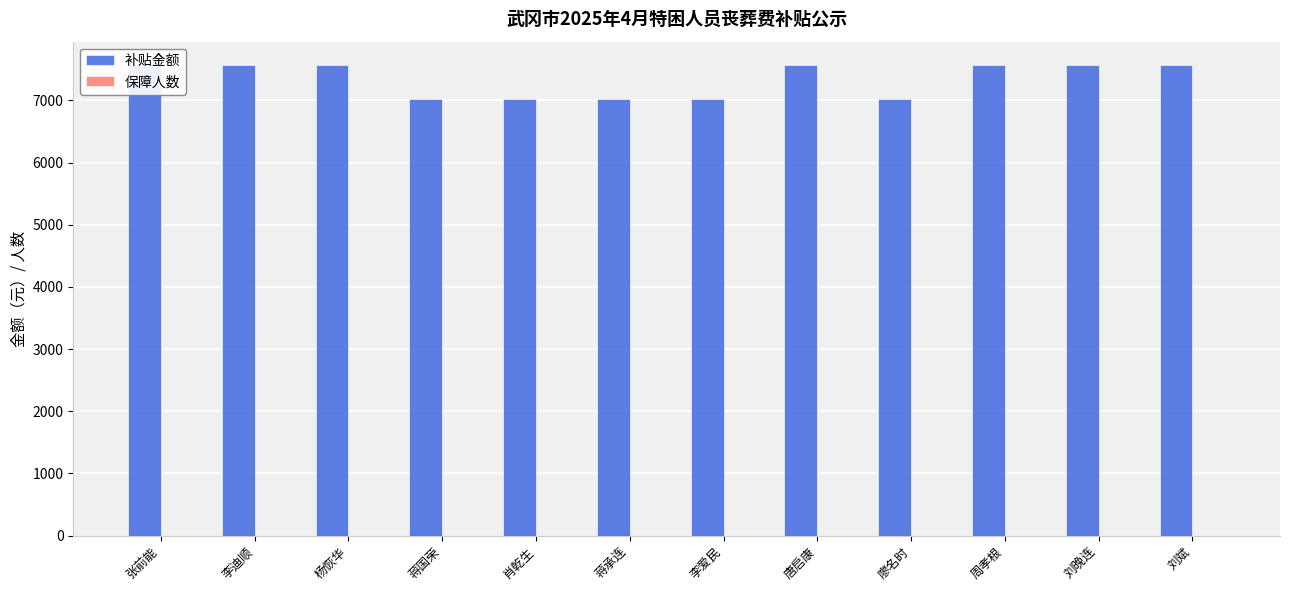

What is the total value across all series at 唐启康?

7567